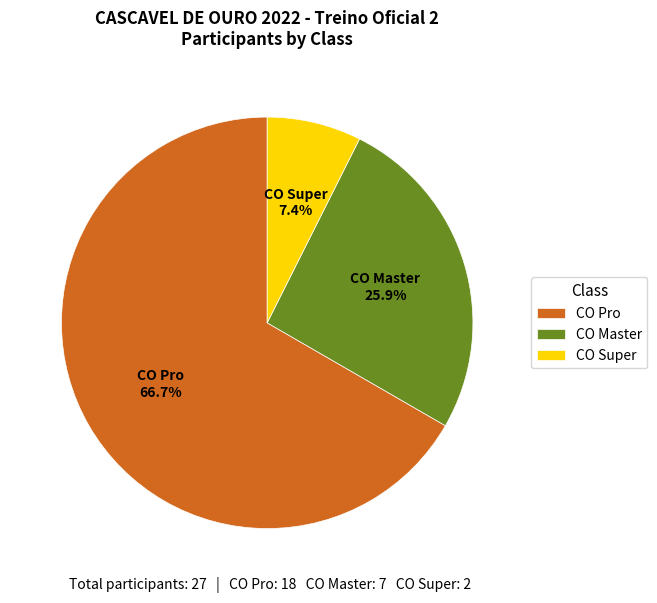

Count the number of slices in the pie.

3